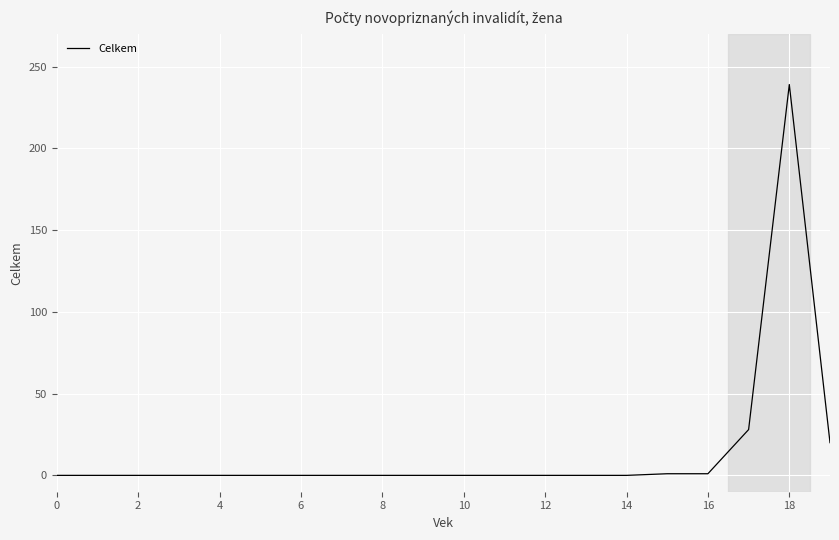

How many distinct data groups are displayed?

1